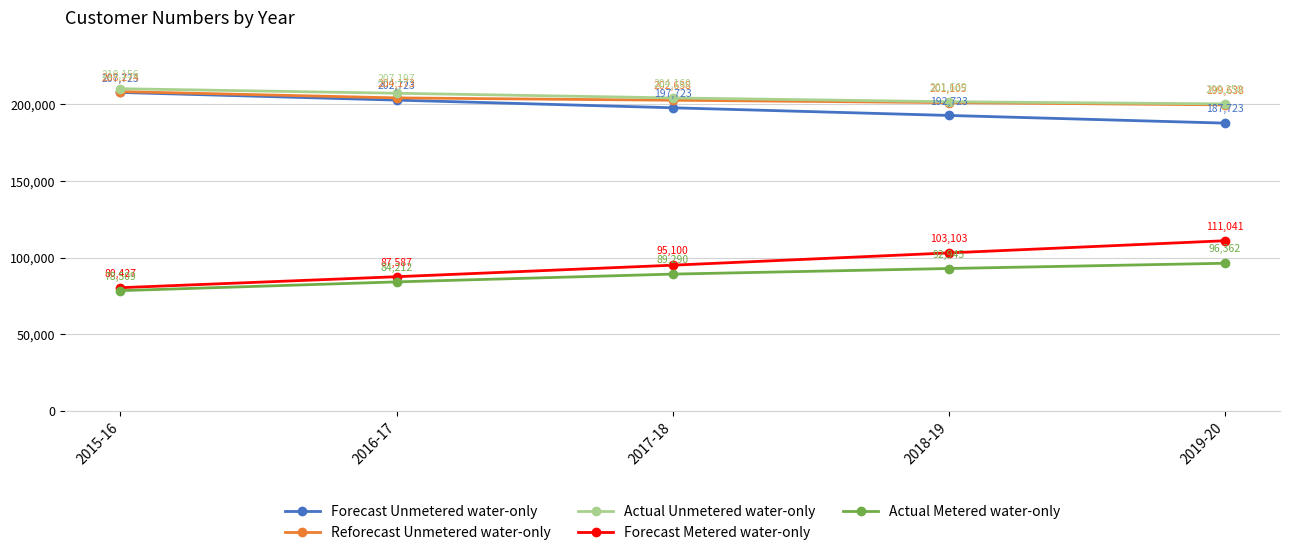

Which series has the largest total across all categories?

Actual Unmetered water-only